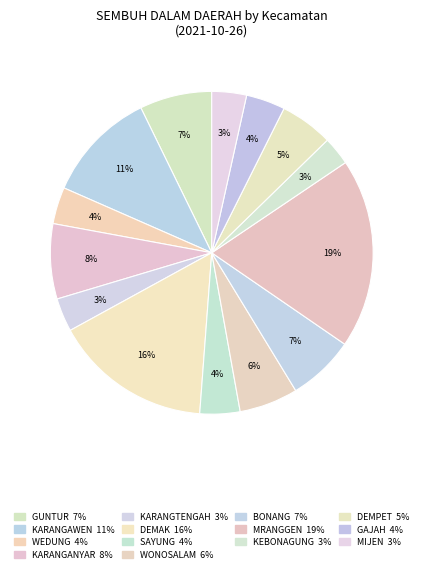

Combined, what portion of the pie is KARANGANYAR and MRANGGEN?

26.5%